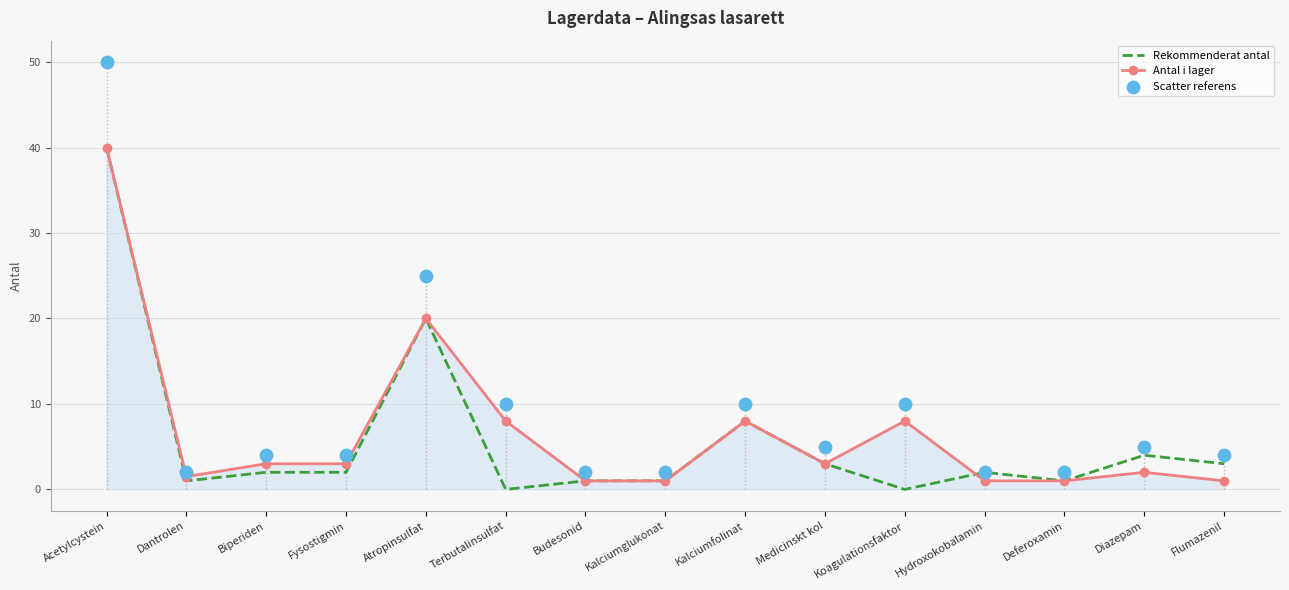

Which series has the largest Y range (max minus min)?

Scatter referens